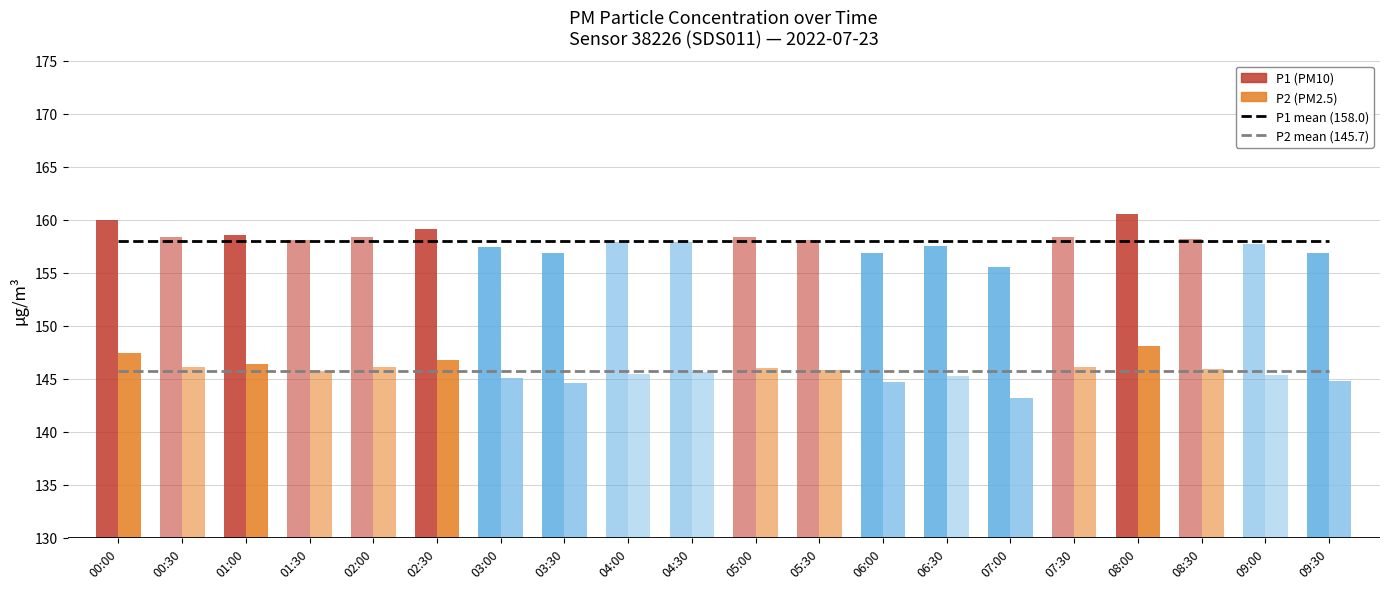

What is the difference between the highest and lowest values at 06:30?

12.3